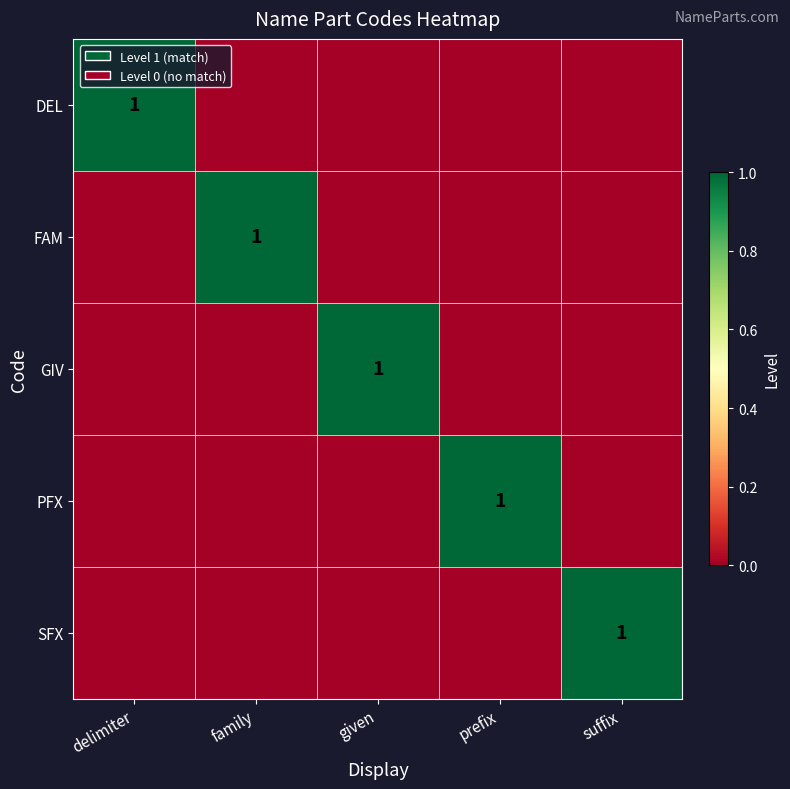

Is it true that FAM equals 0 at given?

True